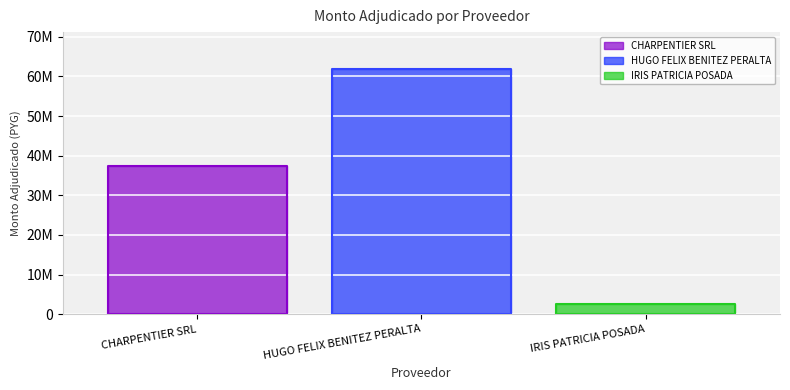

Reading right to left, transcribe all the data shown in this chart.

2513235	61900000	37428800